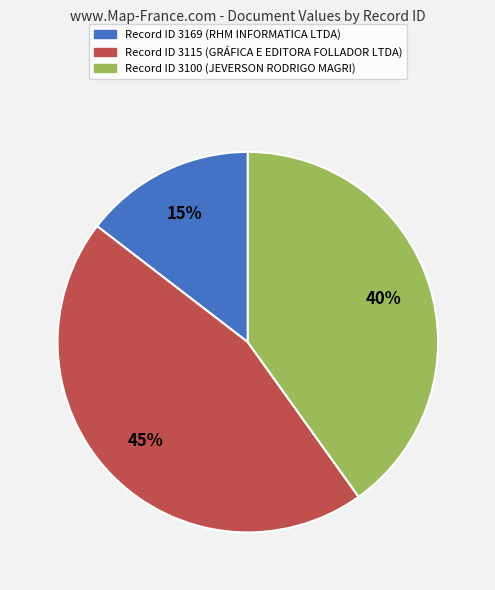

Does any single category account for the majority?

No